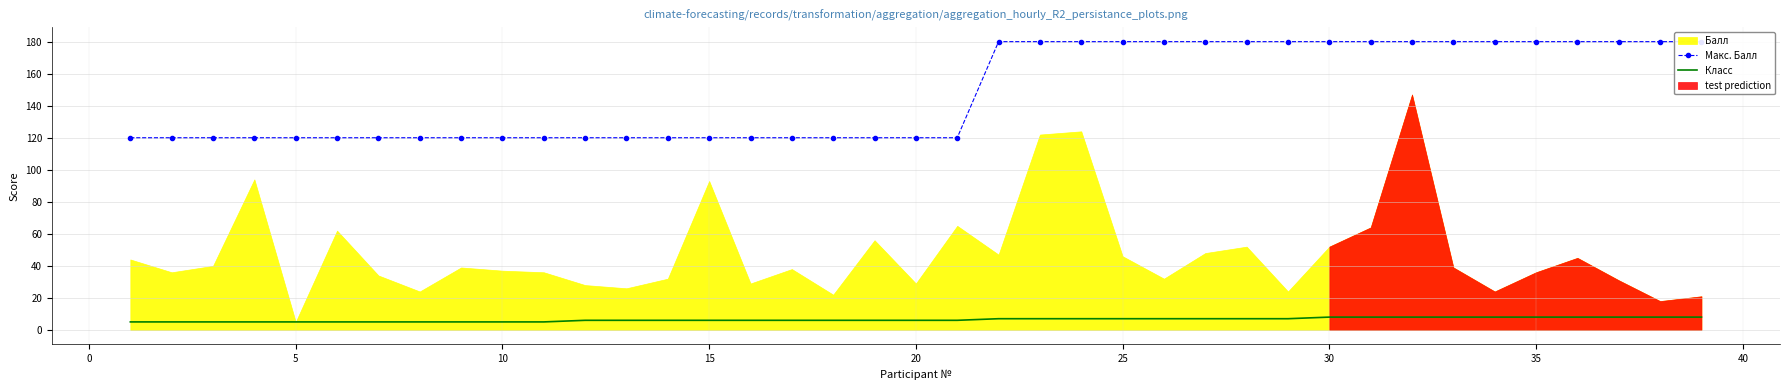

How many Класс values are between 5 and 8?

39